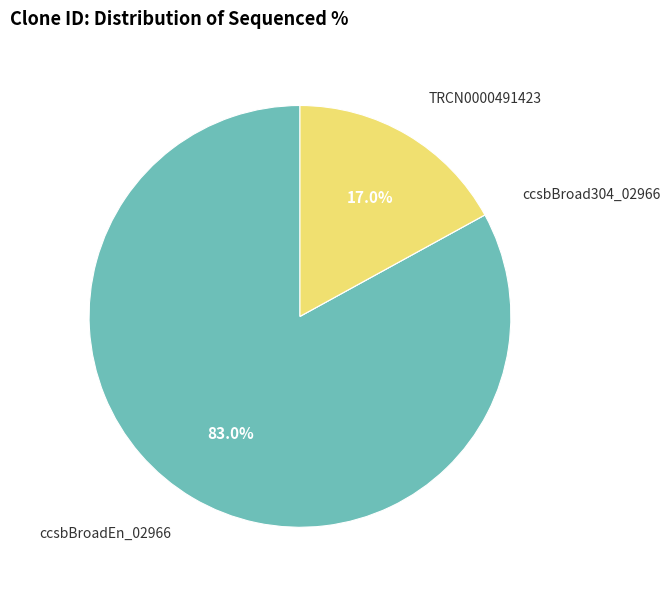

To the nearest percent, what is the average slice percentage?

33%